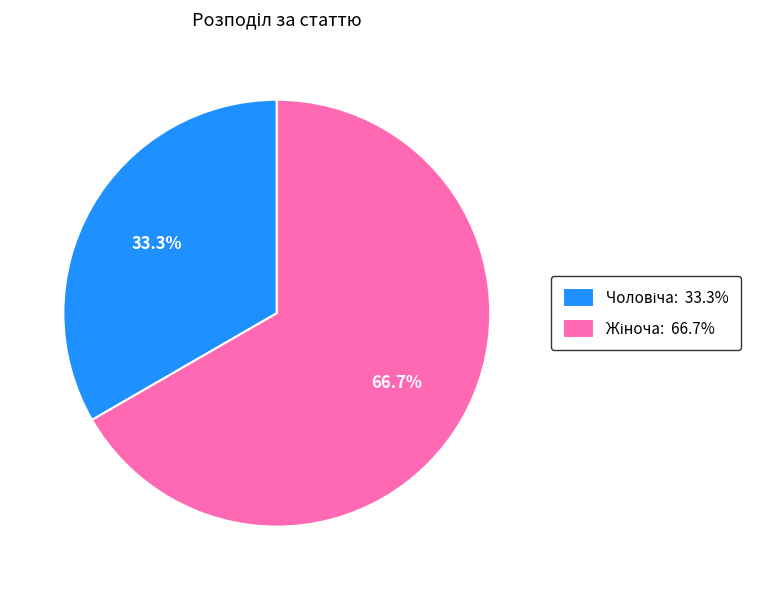

Is there any slice that represents more than half of the pie?

Yes